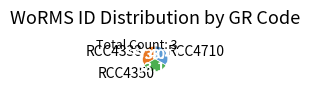

Does RCC4350 account for over 50% of the chart?

No